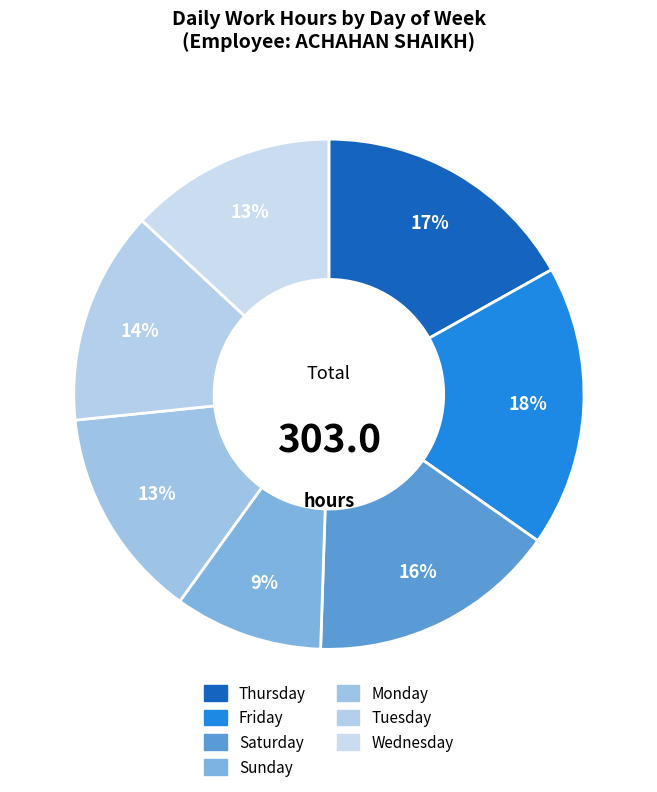

How many slices are in this pie chart?

7